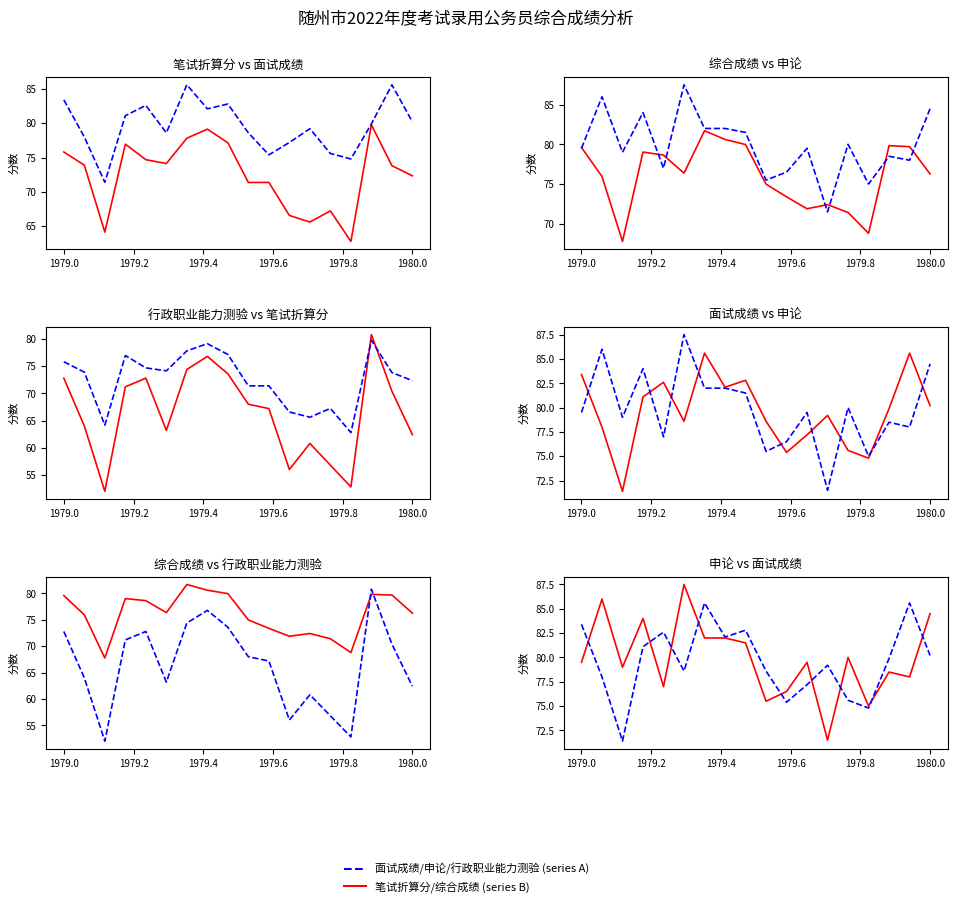

How many times do 综合成绩 and 申论（县以上） cross each other?

7